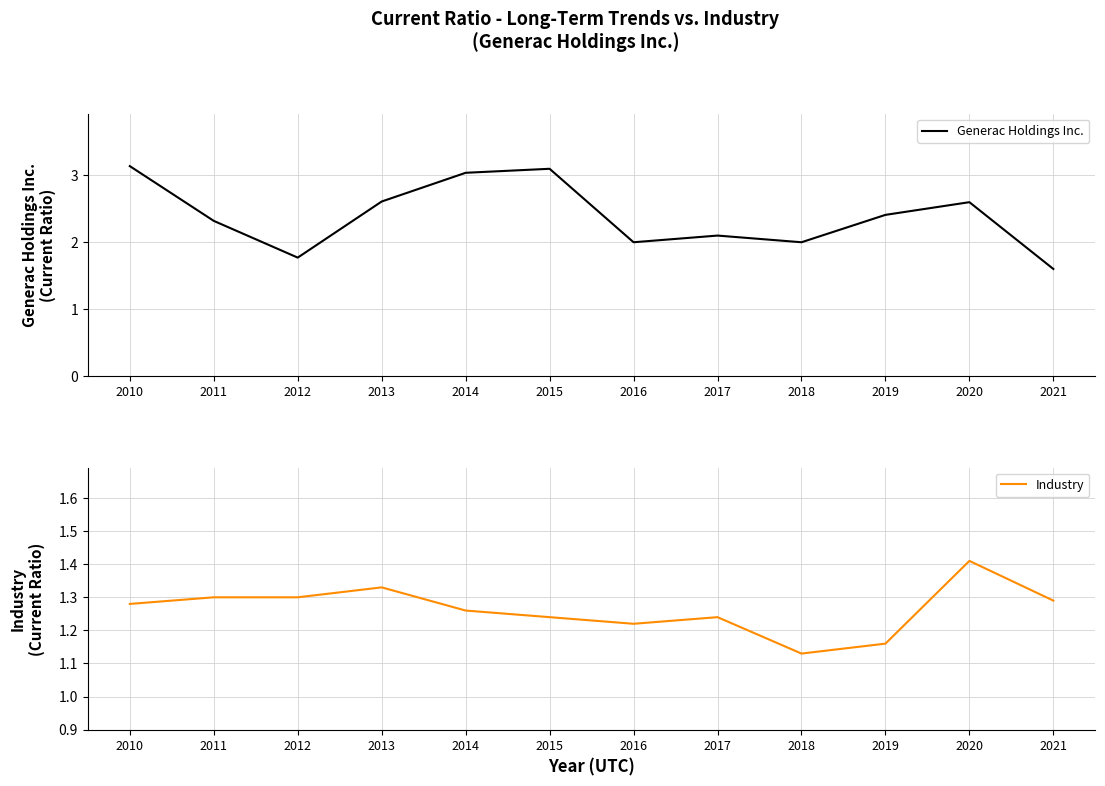

True or false: Generac Holdings Inc. and Industry cross at least once.

False